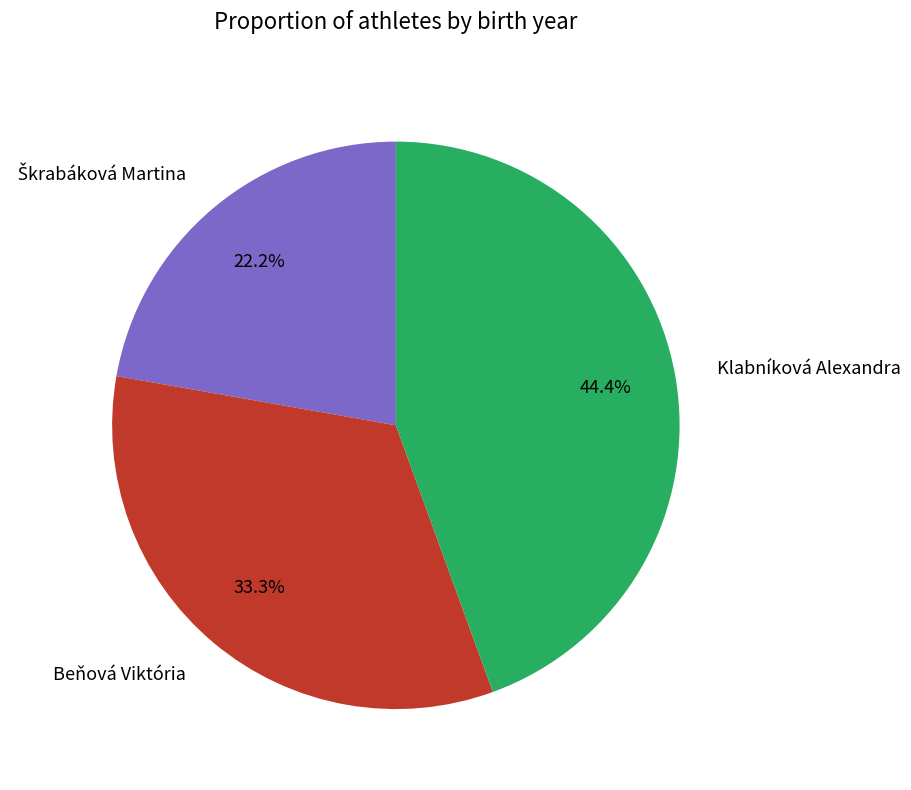

Combined, do Beňová Viktória and Klabníková Alexandra account for over 50%?

Yes